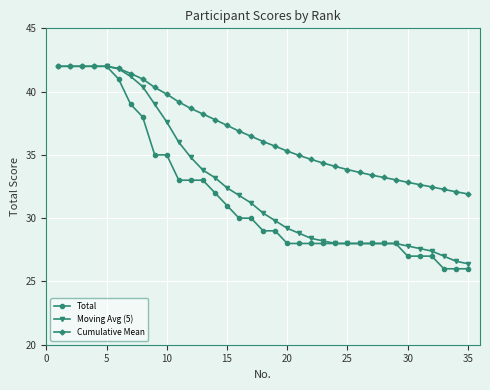

What is the difference between the maximum and minimum values?

16